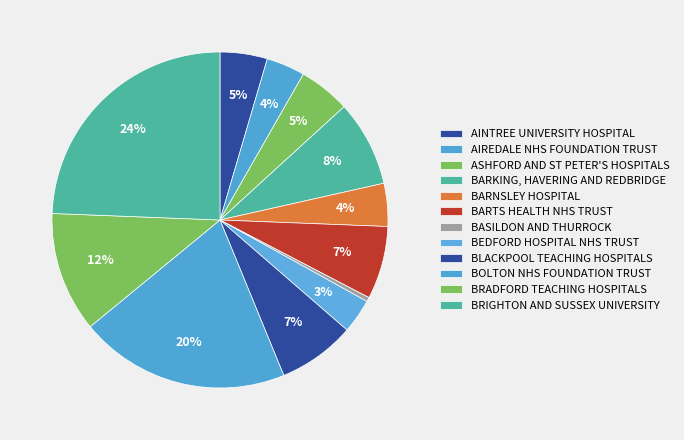

Between BARKING, HAVERING AND REDBRIDGE and AIREDALE NHS FOUNDATION TRUST, which is larger?

BARKING, HAVERING AND REDBRIDGE